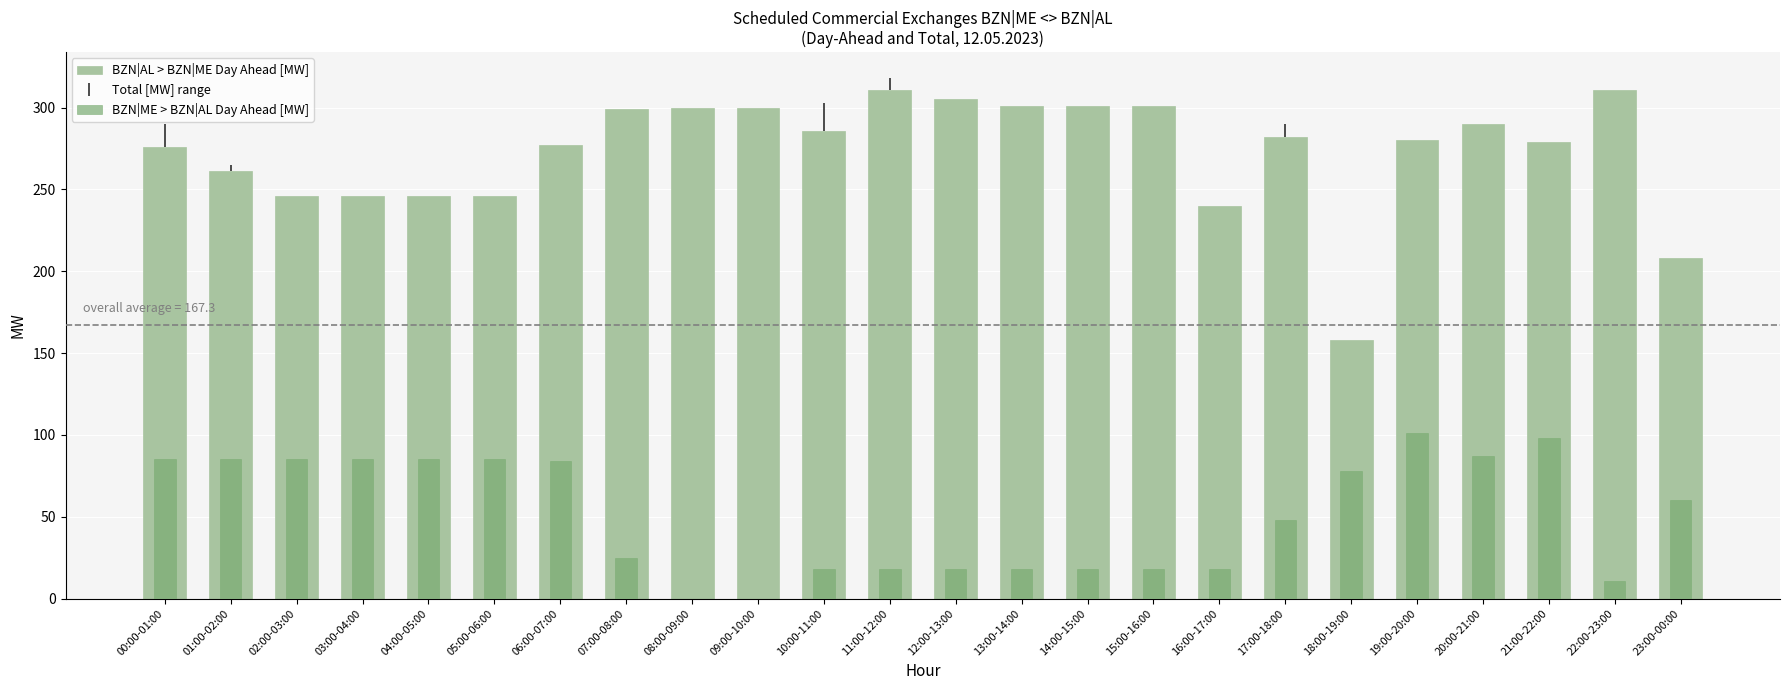

At which category is the sum across all series the highest?

19:00-20:00